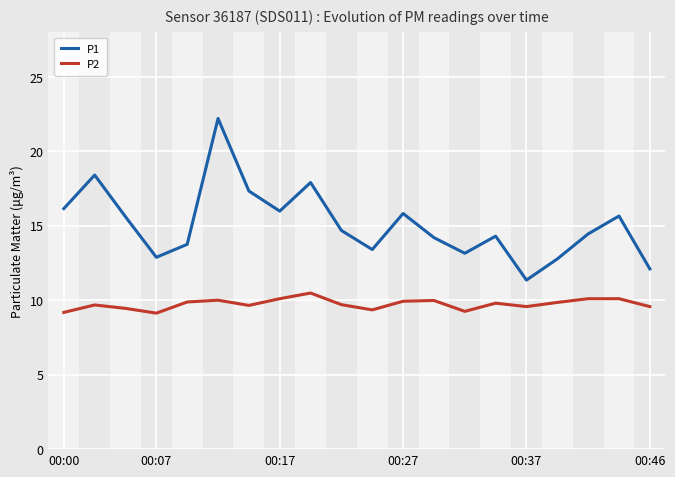

Count the number of categories in the chart.

20